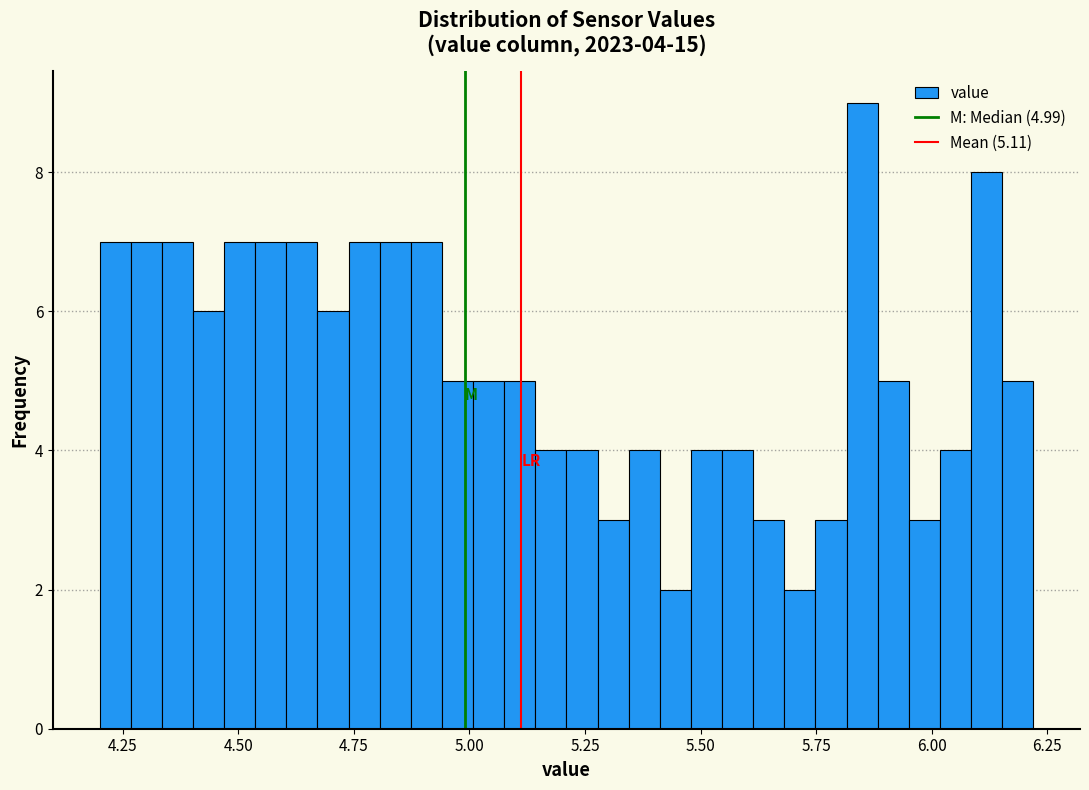

Around what value on the x-axis is the tallest bar? Give the approximate position of its centre, as read against the axis.

5.85